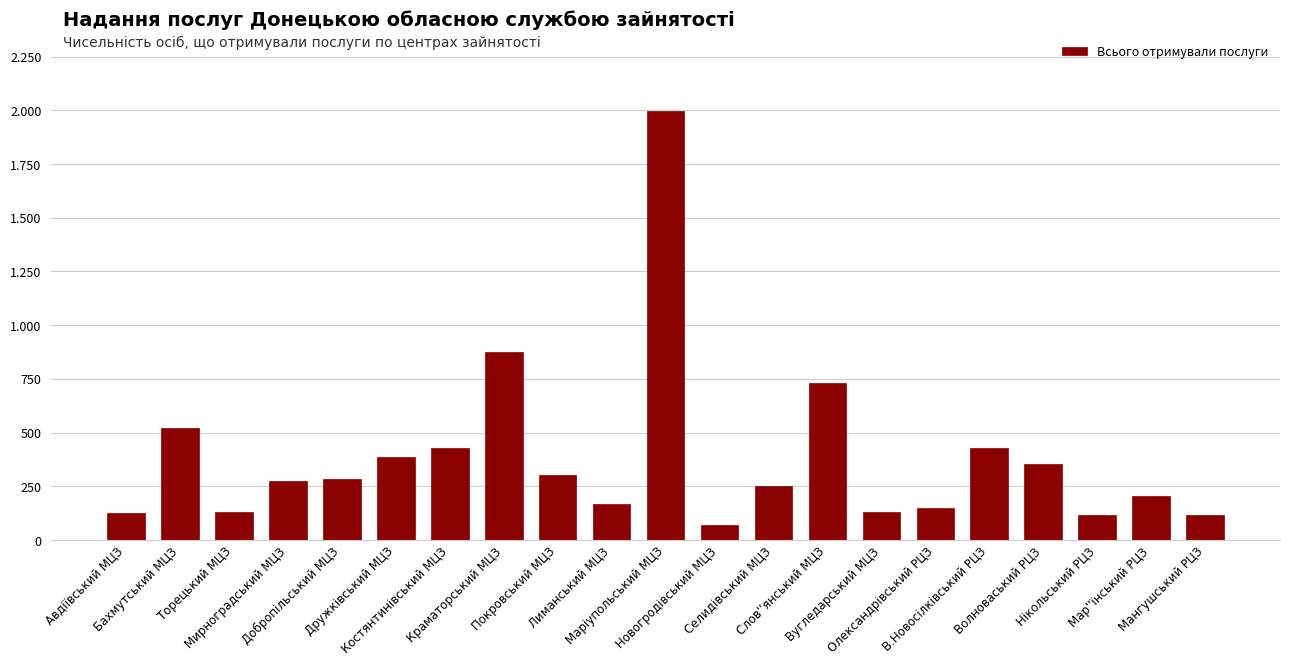

True or false: the data shows 565 at Волноваський РЦЗ.

False